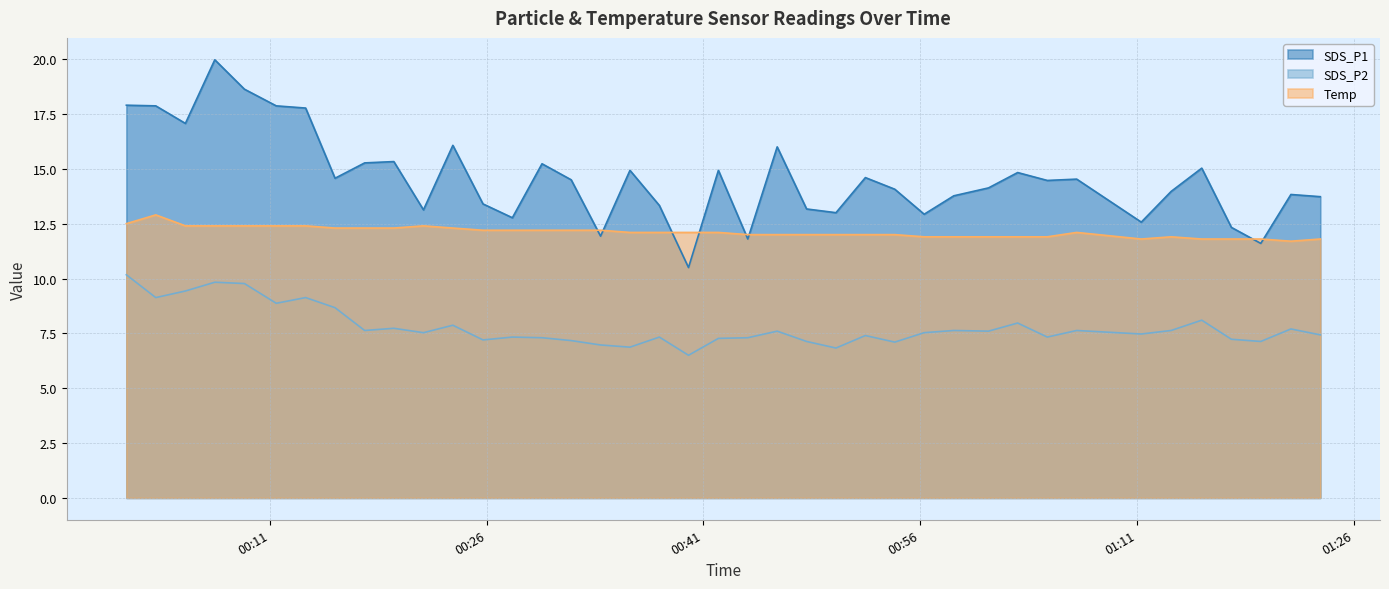

What is the lowest value of the SDS_P2 series?

6.5